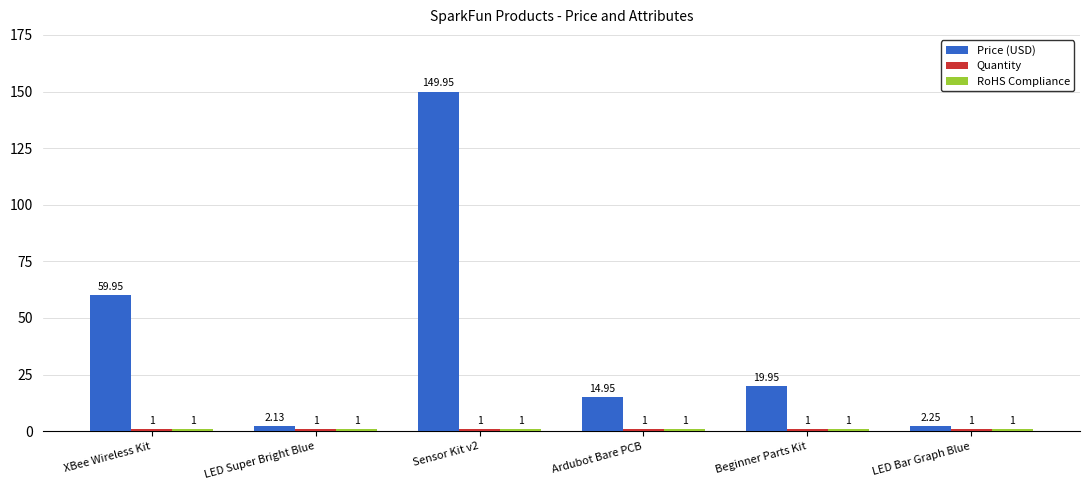

Which series has the largest total across all categories?

Price (USD)